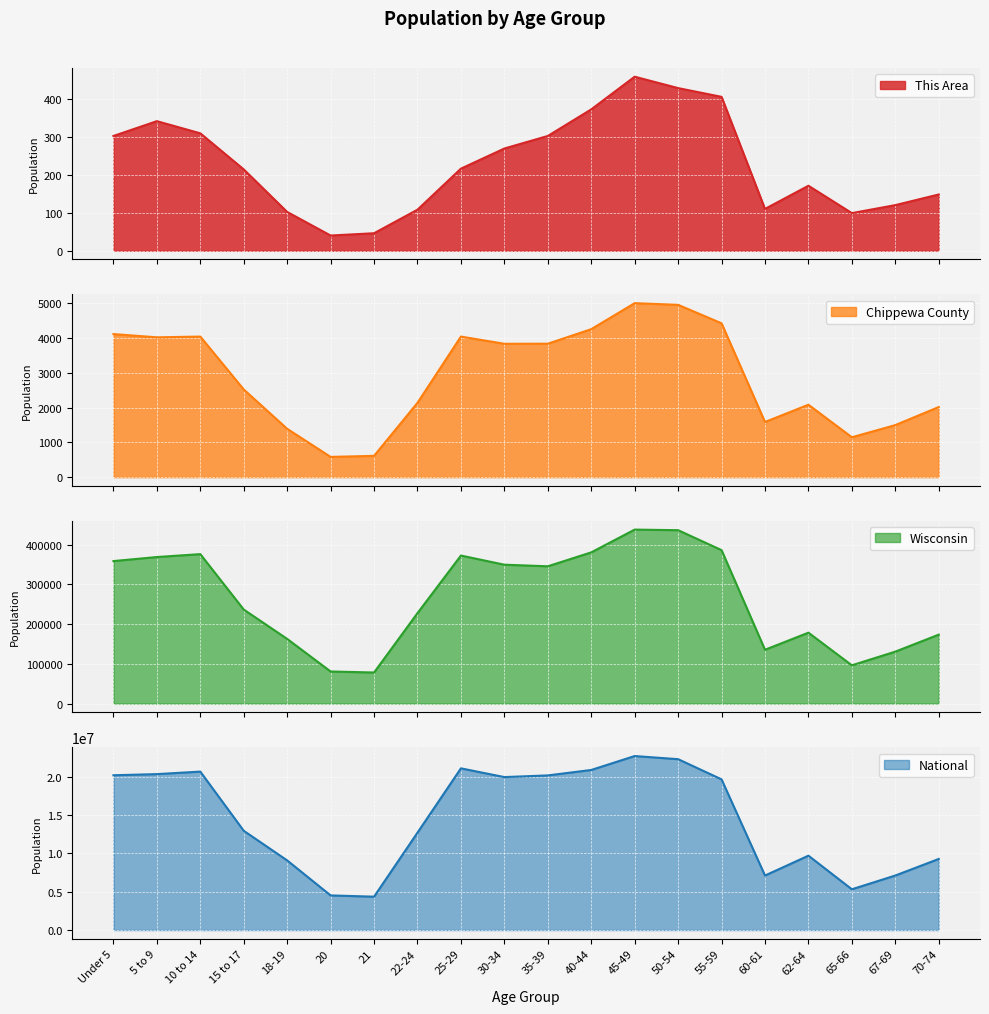

How many data points in National are above 19664805?

9